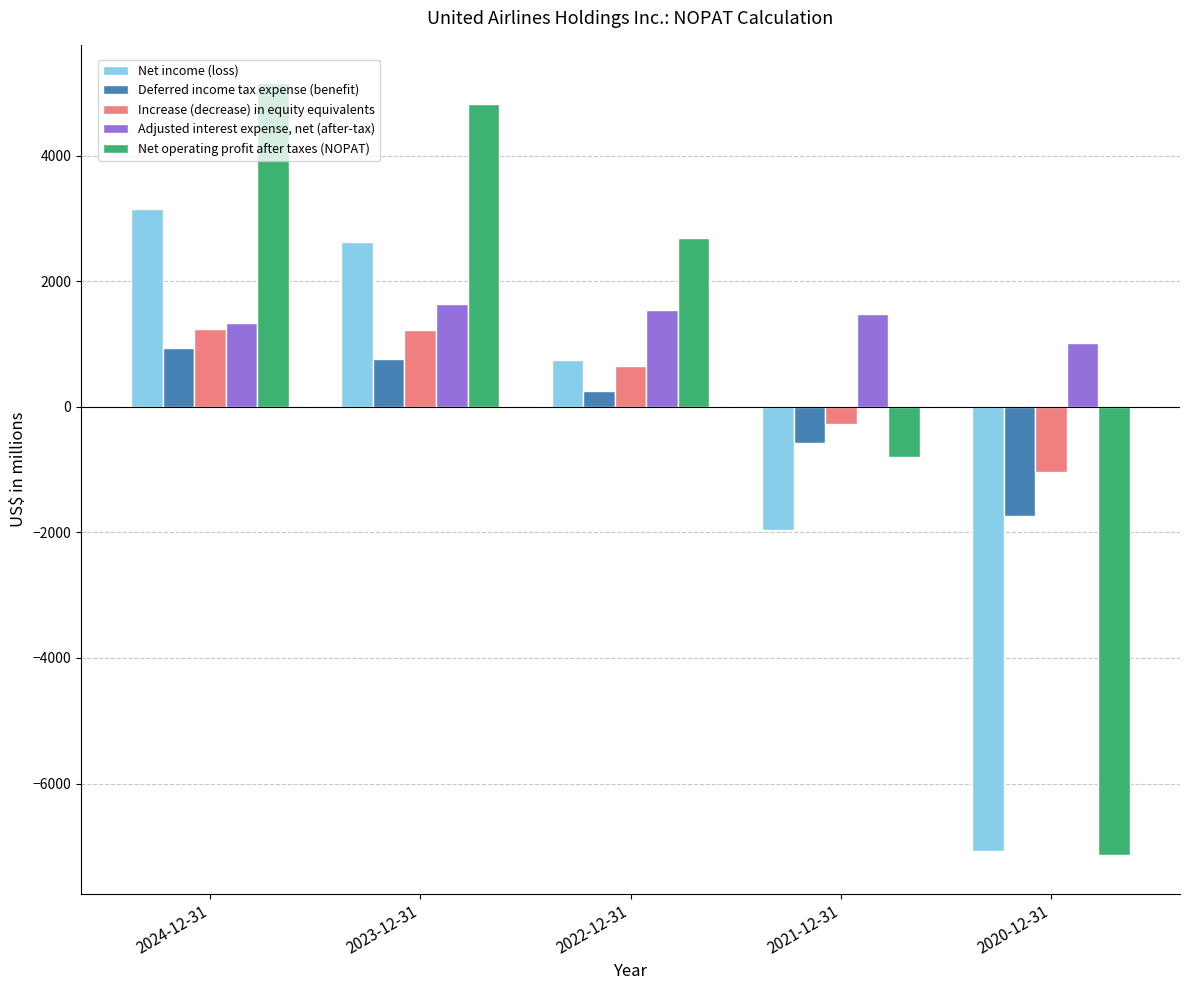

Are the bars grouped side by side (vs. stacked)?

Yes